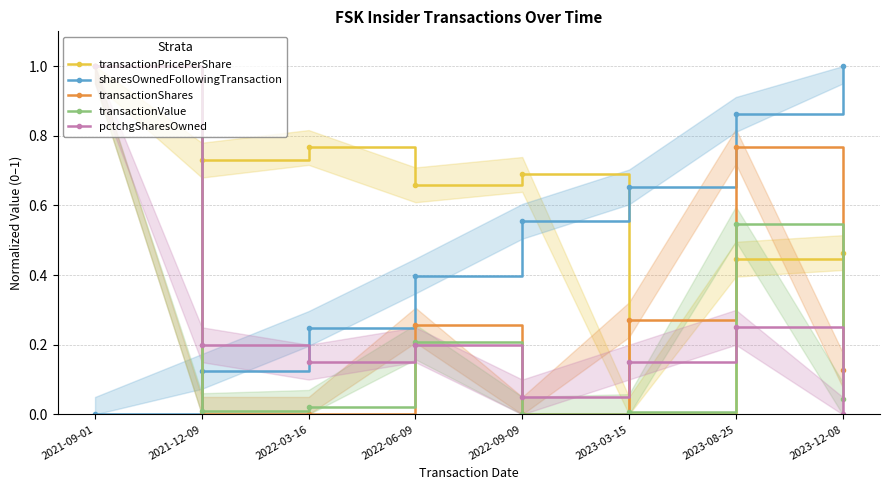

Reading left to right, what are all the values shown in this chart?

transactionPricePerShare: 2021-09-01=1.0	2021-12-09=0.7	2022-03-16=0.8	2022-06-09=0.7	2022-09-09=0.7	2023-03-15=0.0	2023-08-25=0.4	2023-12-08=0.5
sharesOwnedFollowingTransaction: 2021-09-01=0.0	2021-12-09=0.1	2022-03-16=0.2	2022-06-09=0.4	2022-09-09=0.6	2023-03-15=0.7	2023-08-25=0.9	2023-12-08=1.0
transactionShares: 2021-09-01=1.0	2021-12-09=0.0	2022-03-16=0.0	2022-06-09=0.3	2022-09-09=0.0	2023-03-15=0.3	2023-08-25=0.8	2023-12-08=0.1
transactionValue: 2021-09-01=1.0	2021-12-09=0.0	2022-03-16=0.0	2022-06-09=0.2	2022-09-09=0.0	2023-03-15=0.0	2023-08-25=0.5	2023-12-08=0.0
pctchgSharesOwned: 2021-09-01=1.0	2021-12-09=0.2	2022-03-16=0.1	2022-06-09=0.2	2022-09-09=0.1	2023-03-15=0.1	2023-08-25=0.2	2023-12-08=0.0